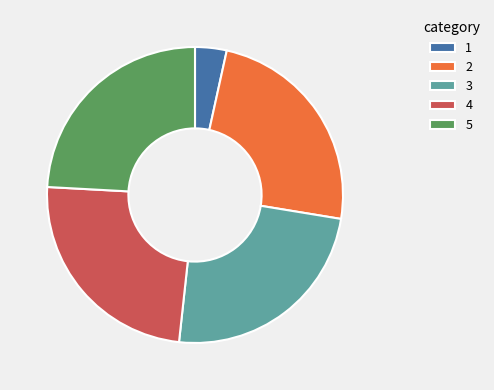

Which category has the smallest portion of the pie?

1